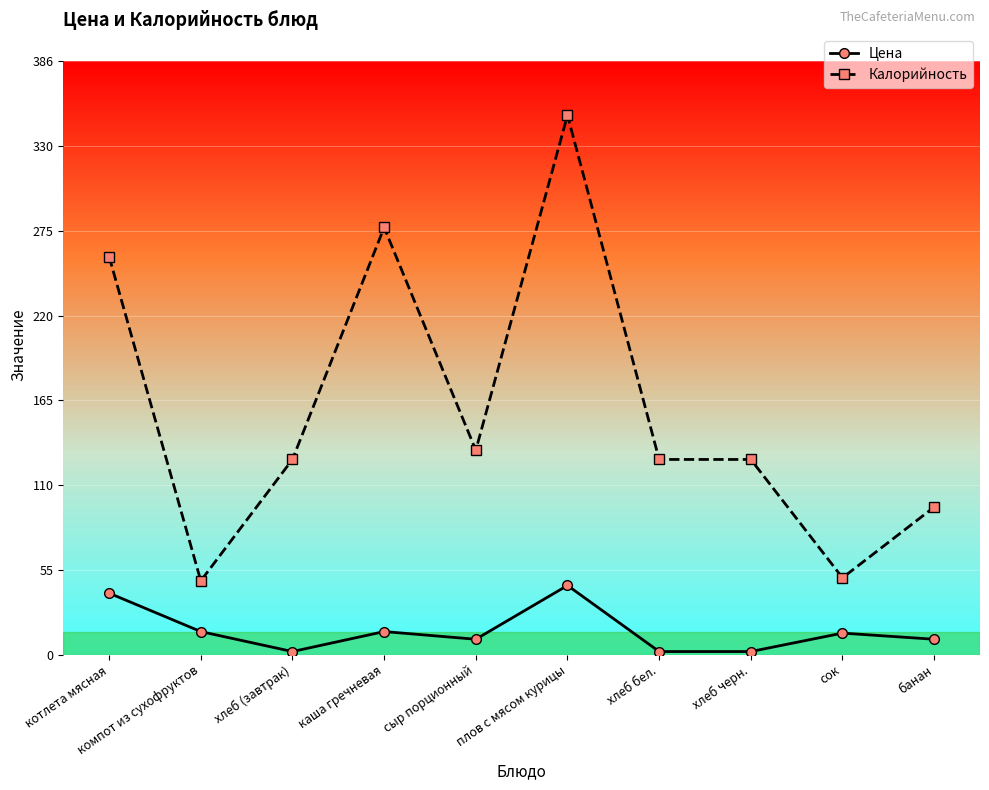

At which label is Калорийность closest to 199?

котлета мясная